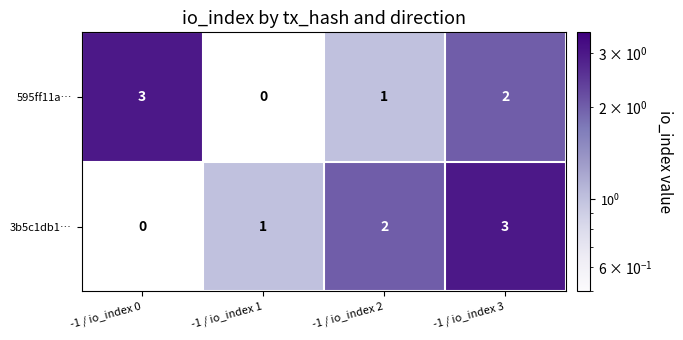

List the labels in order of 595ff11a… value, largest first.

-1 / io_index 0, -1 / io_index 3, -1 / io_index 2, -1 / io_index 1